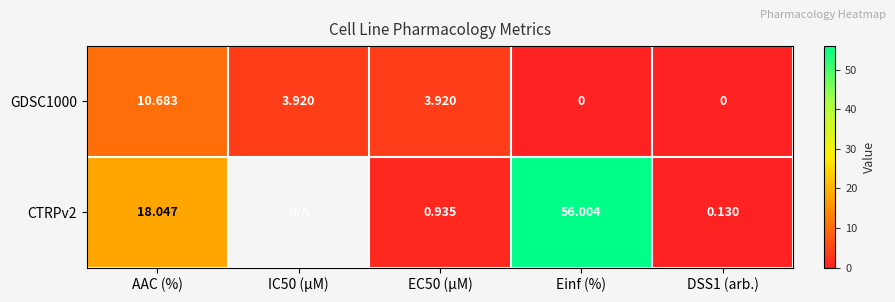

At which label does GDSC1000 first exceed 3?

AAC (%)